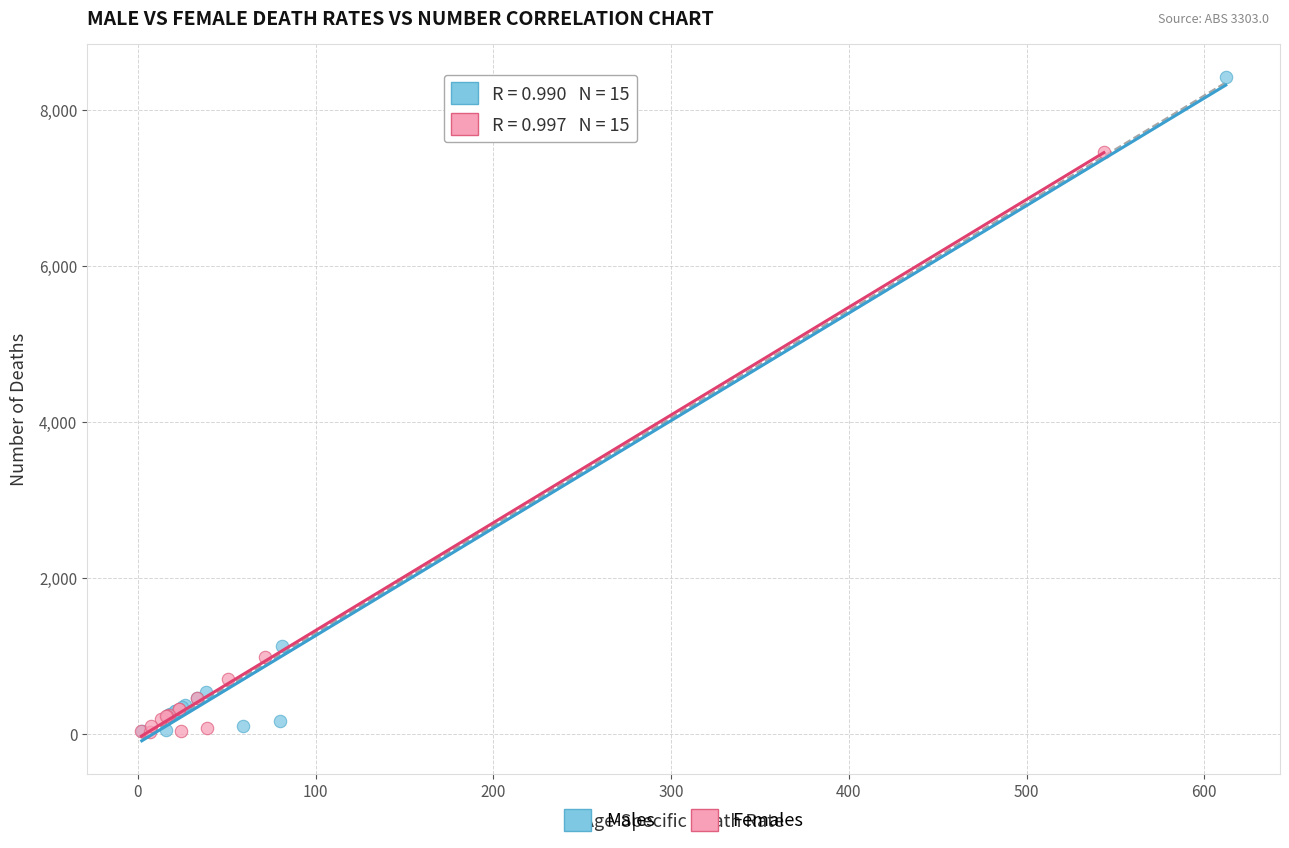

Which series has the largest Y range (max minus min)?

Males